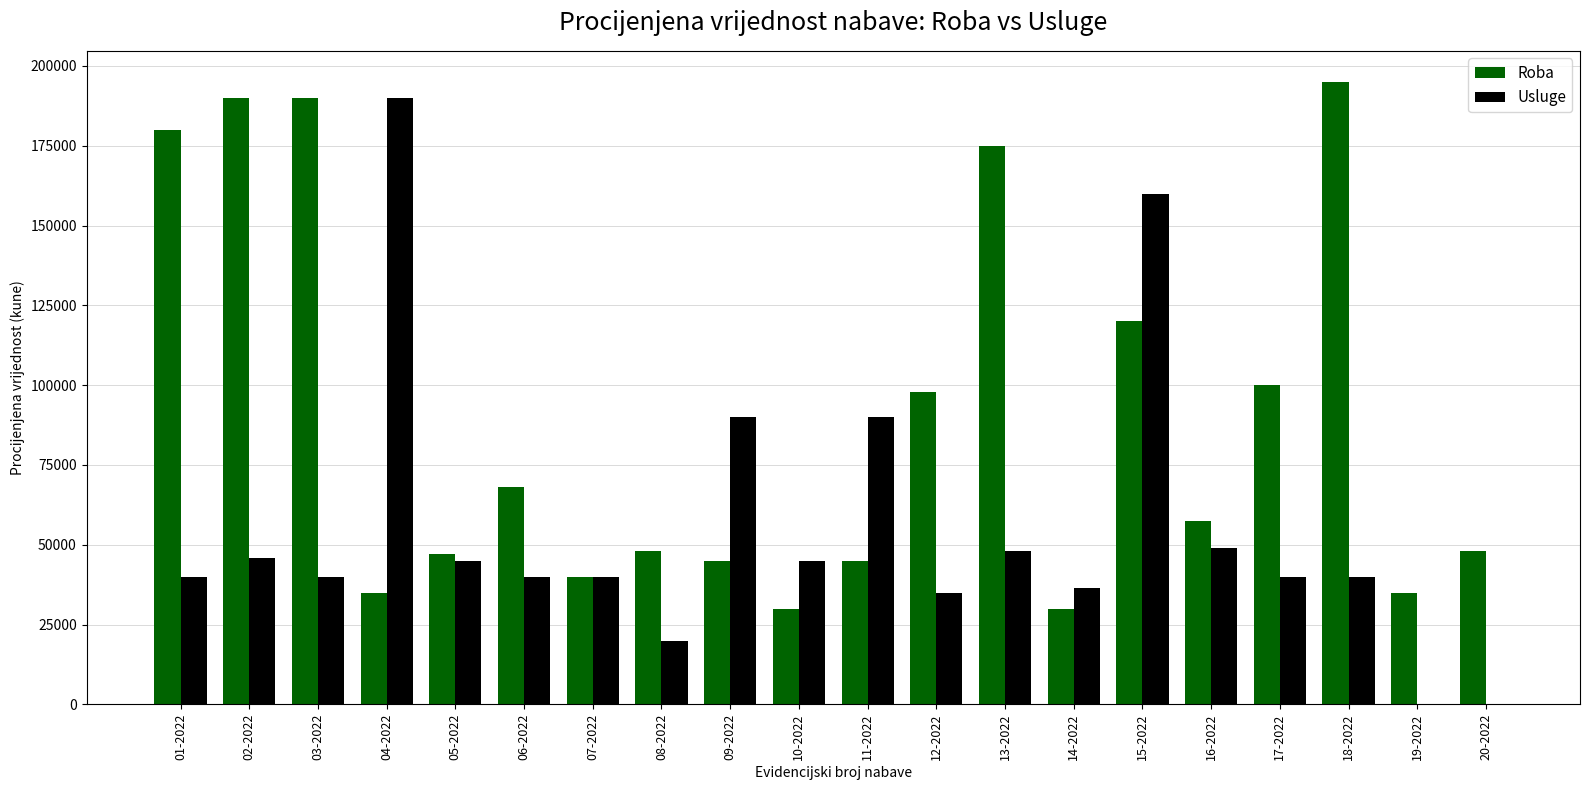

Which series has the widest spread of values?

Usluge